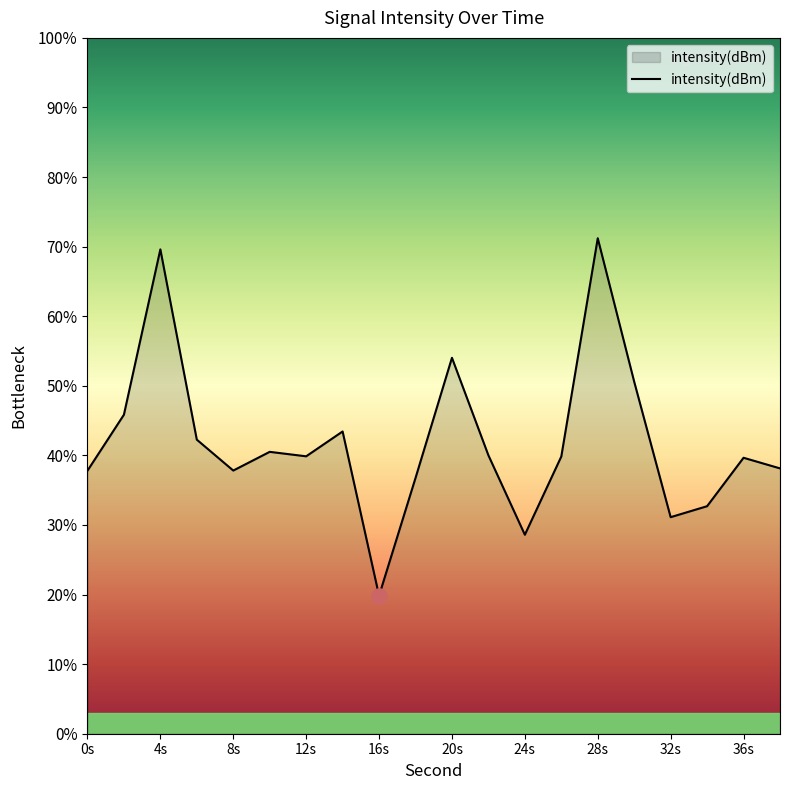

What is the maximum value shown in the chart?

71.2